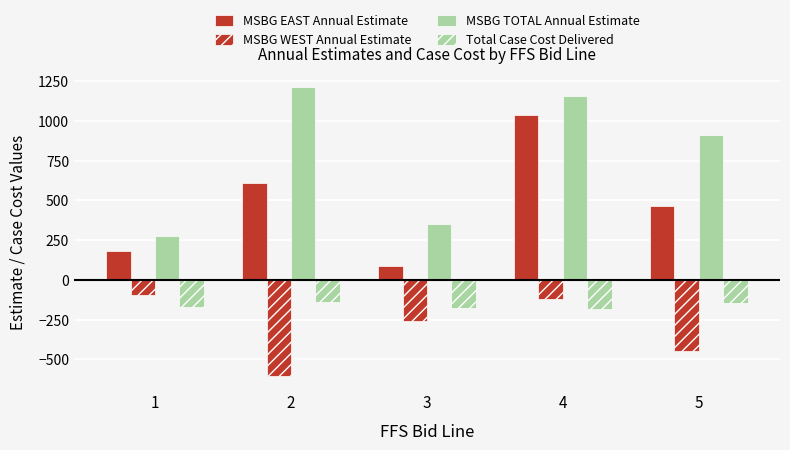

How many data points in MSBG EAST Annual Estimate are less than 461?

2